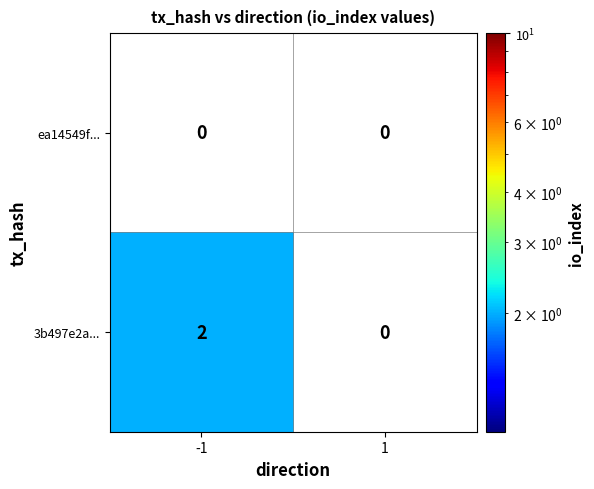

Rank the series at -1 from highest to lowest value.

3b497e2a..., ea14549f...